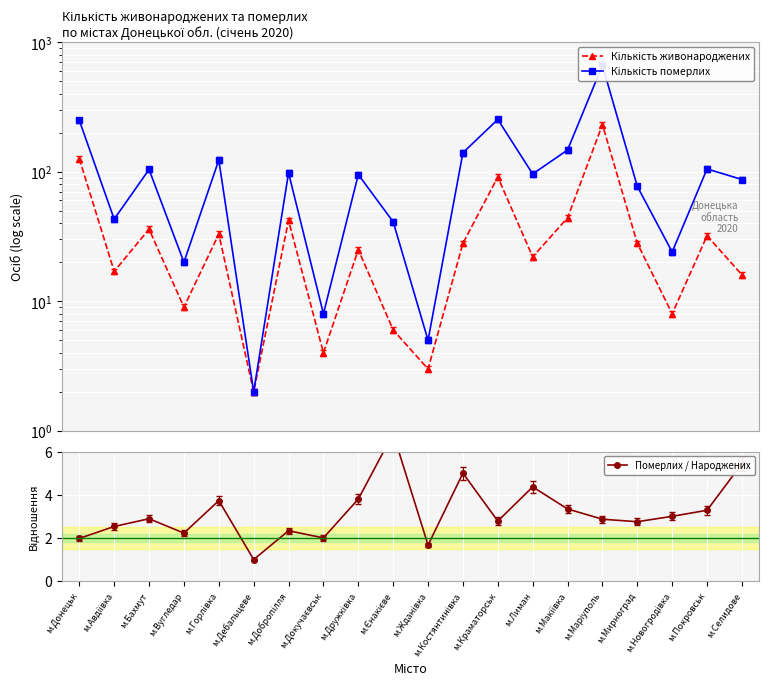

Where is the first local maximum for Кількість померлих?

м.Бахмут